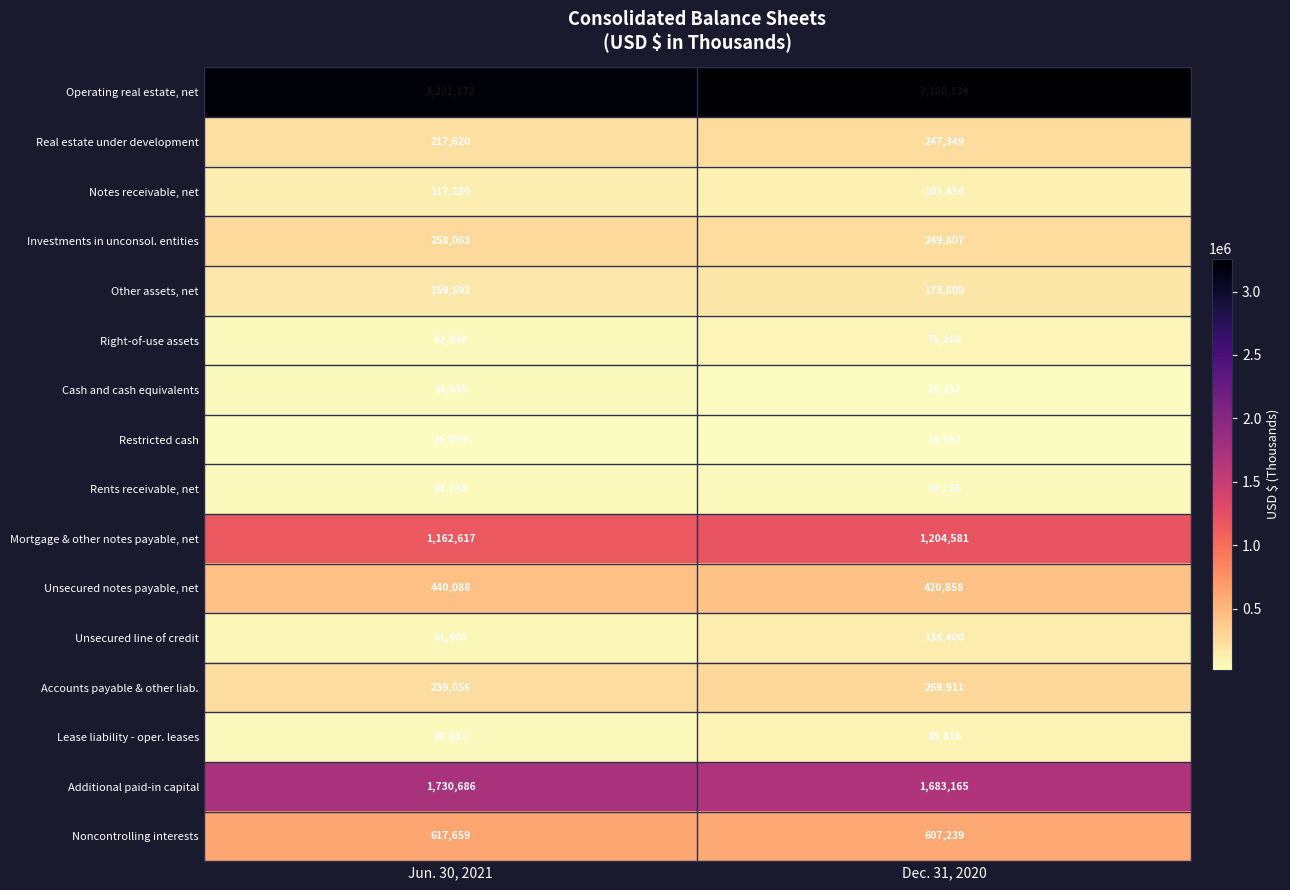

Which series has the largest range (max minus min)?

Unsecured line of credit